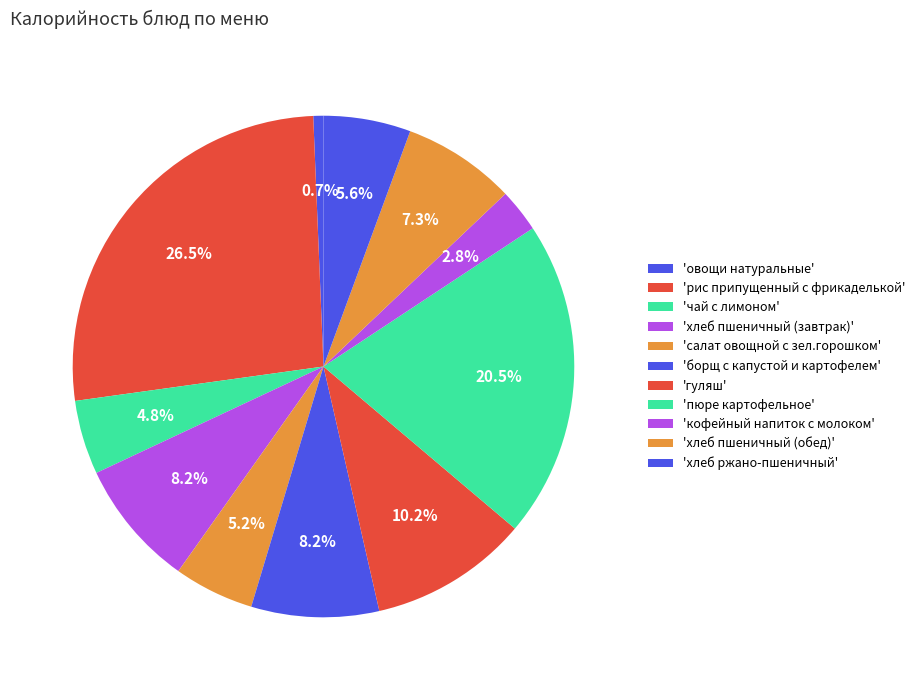

Rank the categories by value from highest to lowest.

рис припущенный с фрикаделькой, пюре картофельное, гуляш, борщ с капустой и картофелем, хлеб пшеничный (завтрак), хлеб пшеничный (обед), хлеб ржано-пшеничный, салат овощной с зел.горошком, чай с лимоном, кофейный напиток с молоком, овощи натуральные